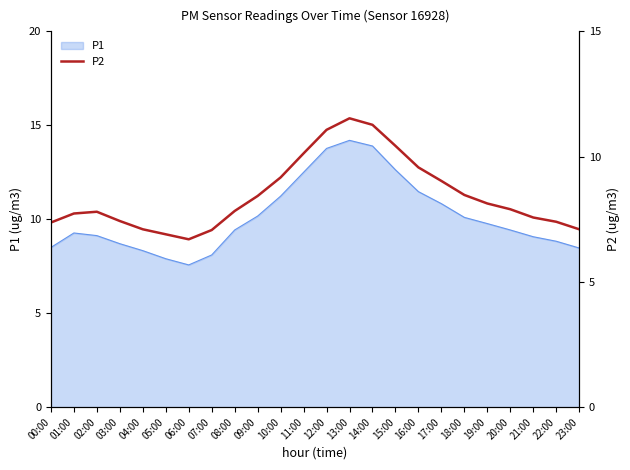

How many categories are shown in the chart?

24